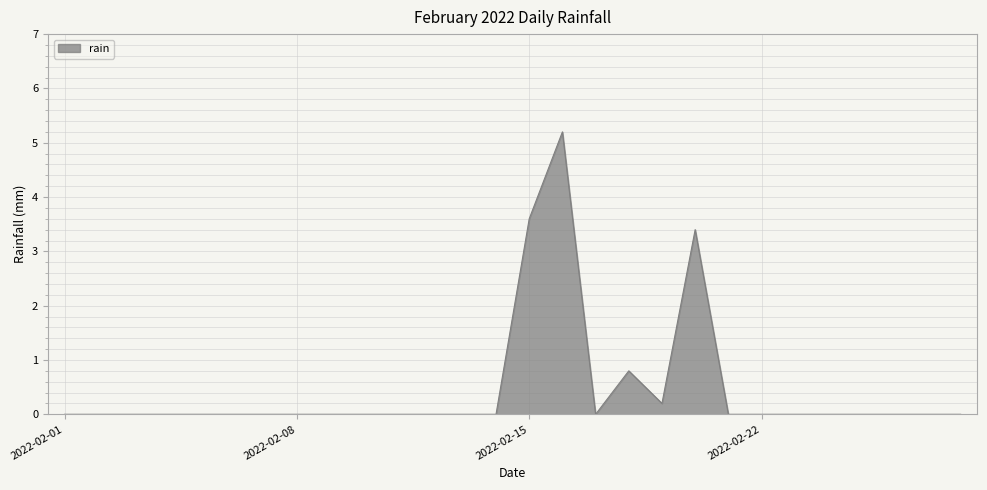

Does the chart display data point markers on the line(s)?

No